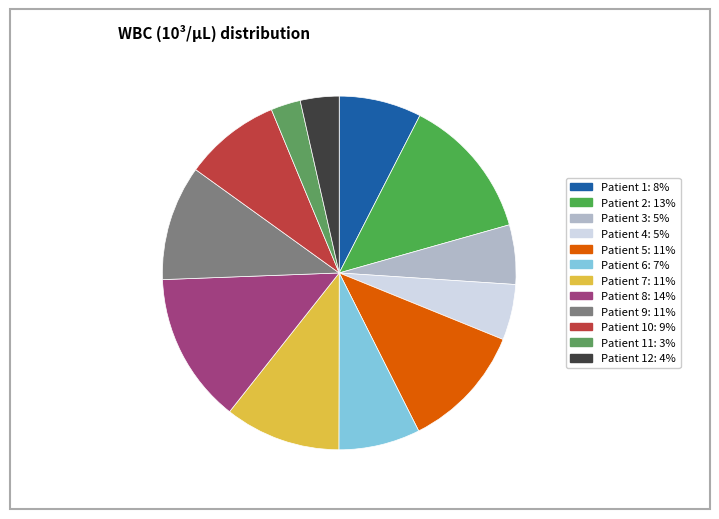

What is the largest slice in the pie chart?

Patient 8